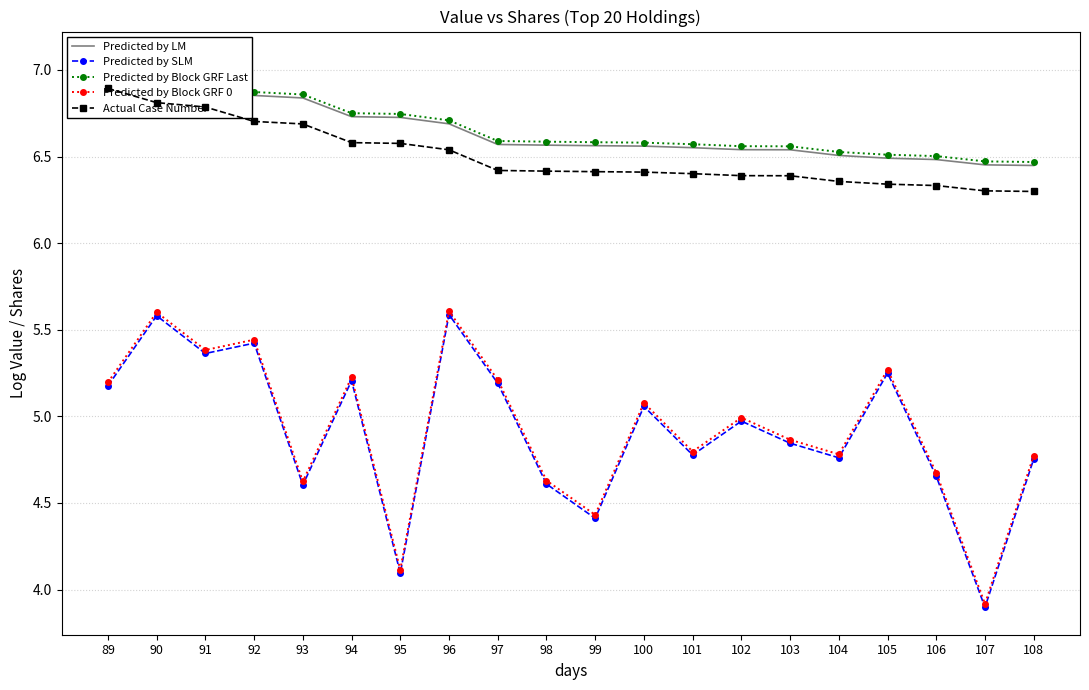

How many data points does each series have?

20